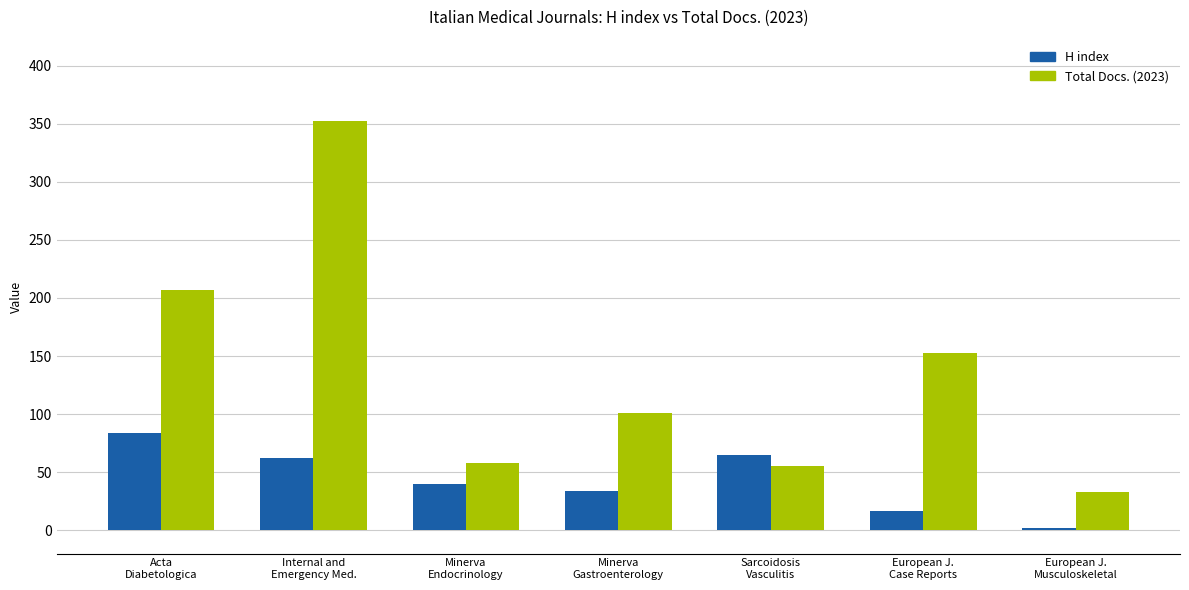

At which category is the sum across all series the highest?

Internal and
Emergency Med.